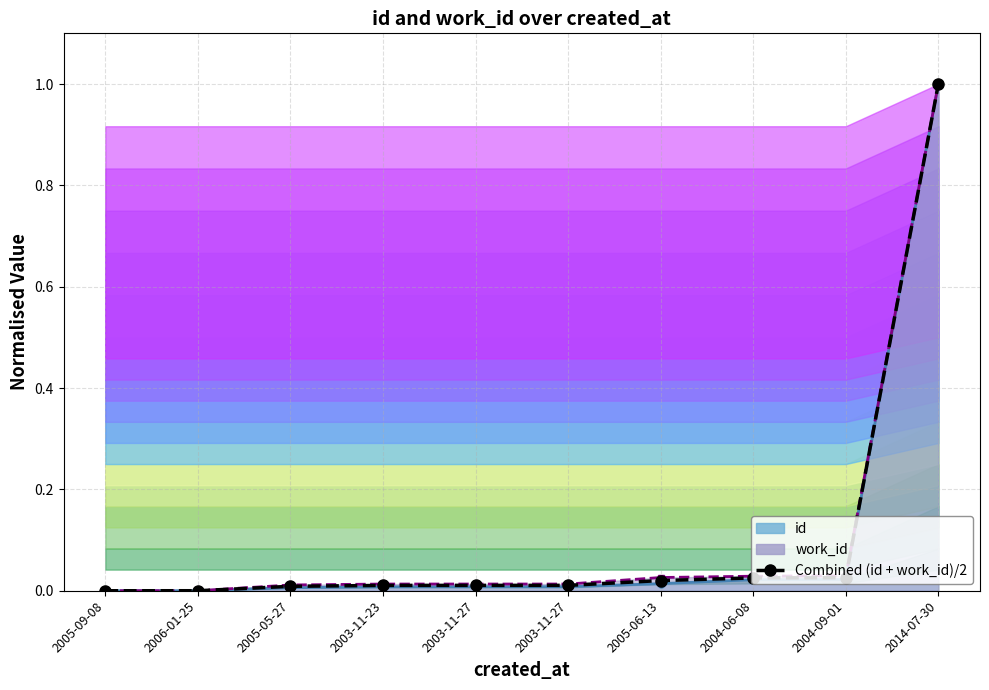

How many times do id (line) and Combined (id + work_id)/2 cross each other?

1